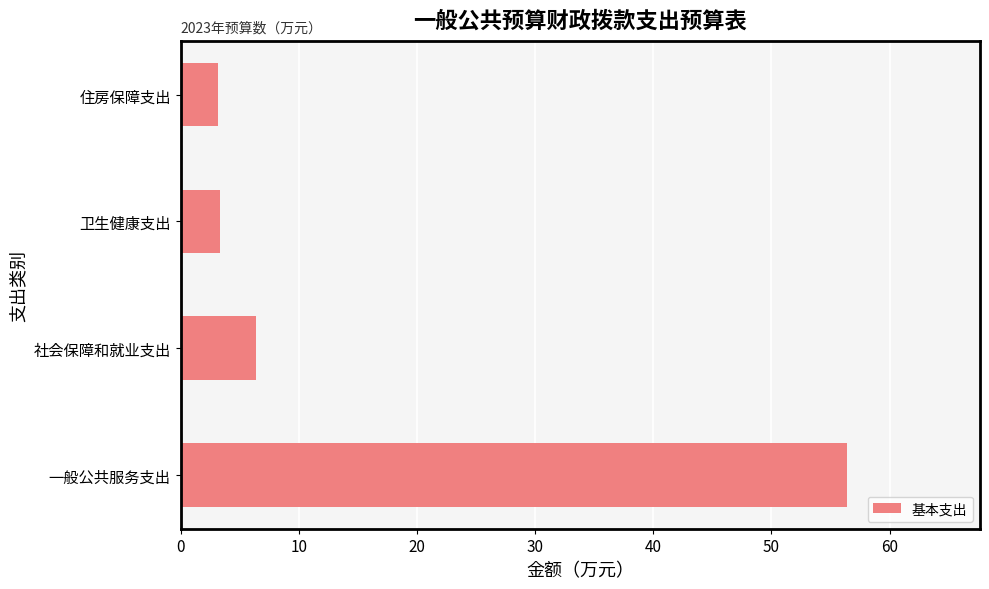

Approximately how many times larger is the value at 住房保障支出 compared to 卫生健康支出?

0.9